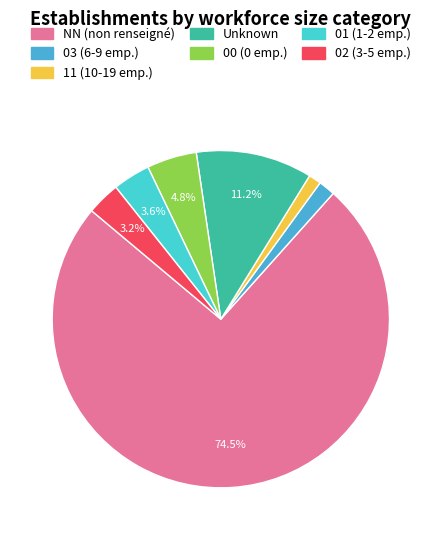

Which slice represents more than half of the pie?

NN